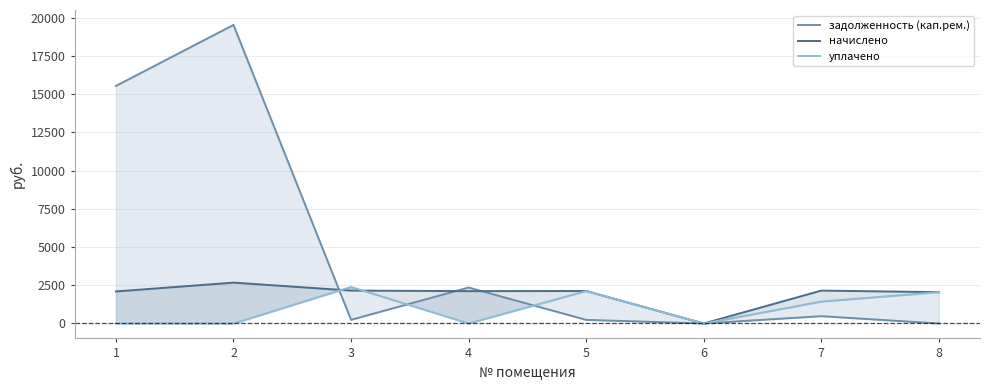

What is the maximum value for уплачено?

2389.5